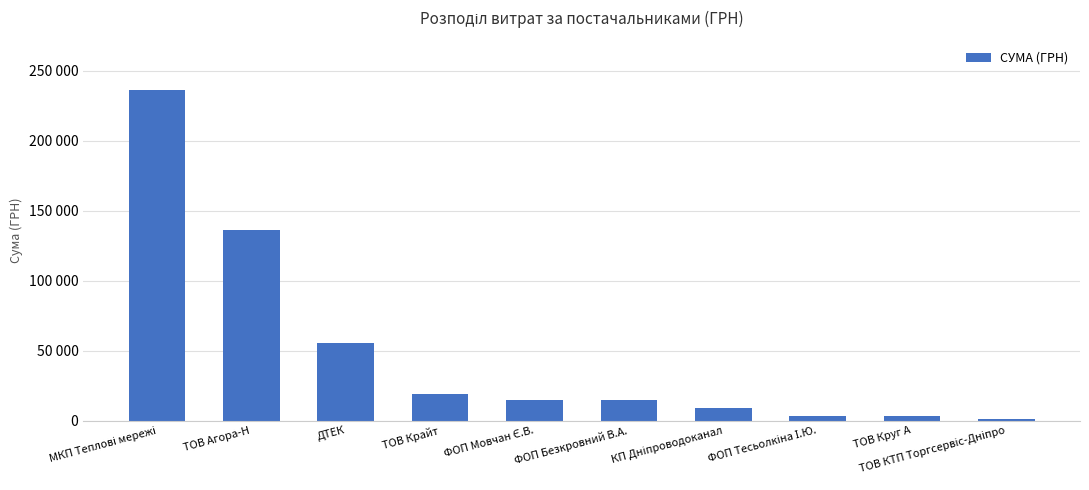

The value at ФОП Мовчан Є.В. is 14645.3. True or false?

True